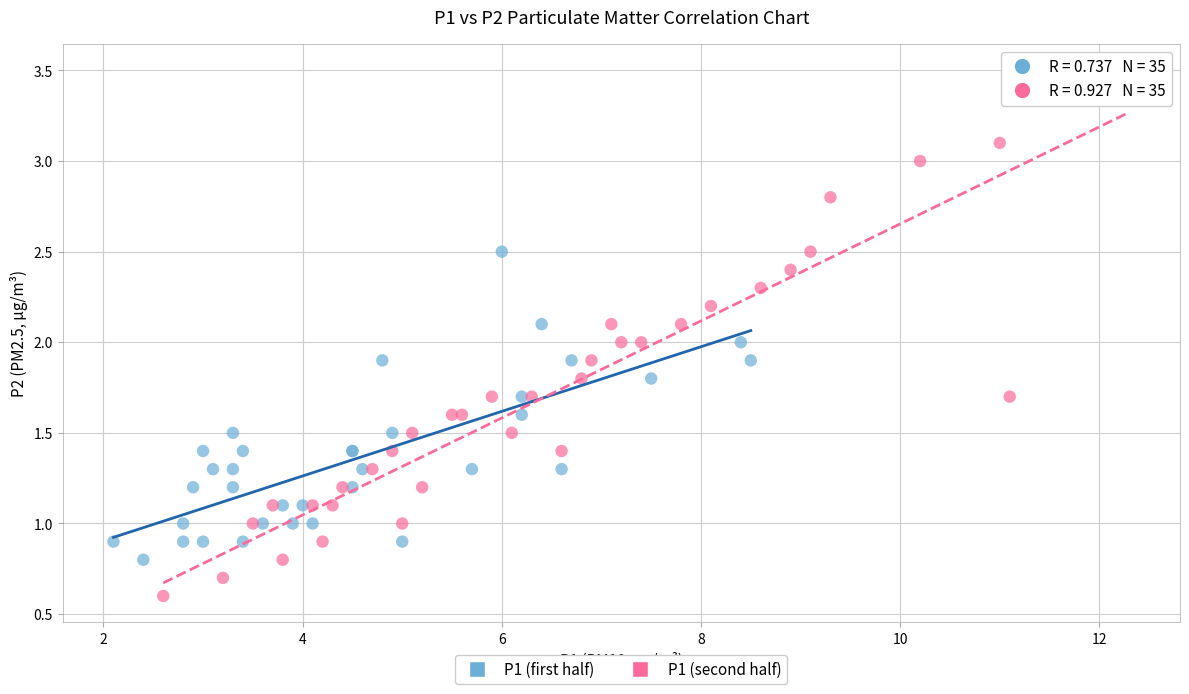

Which series reaches the minimum Y coordinate?

P1 (second half)